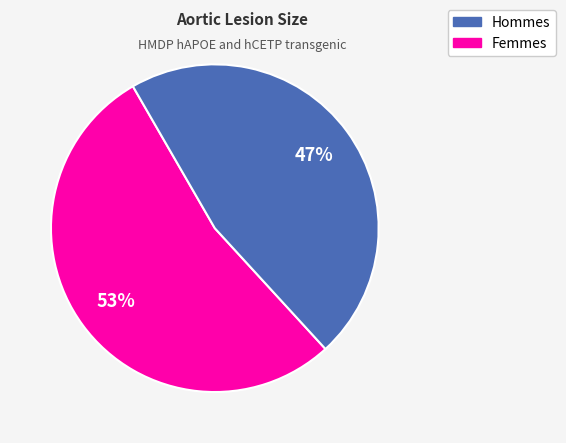

To the nearest percent, what is the average slice percentage?

50%